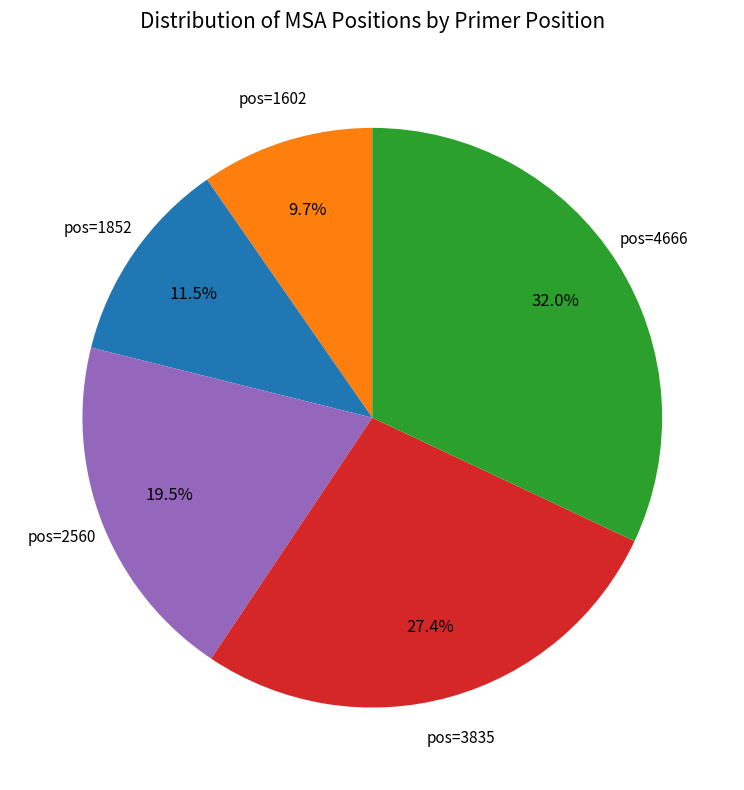

To the nearest percent, what is the average slice percentage?

20%